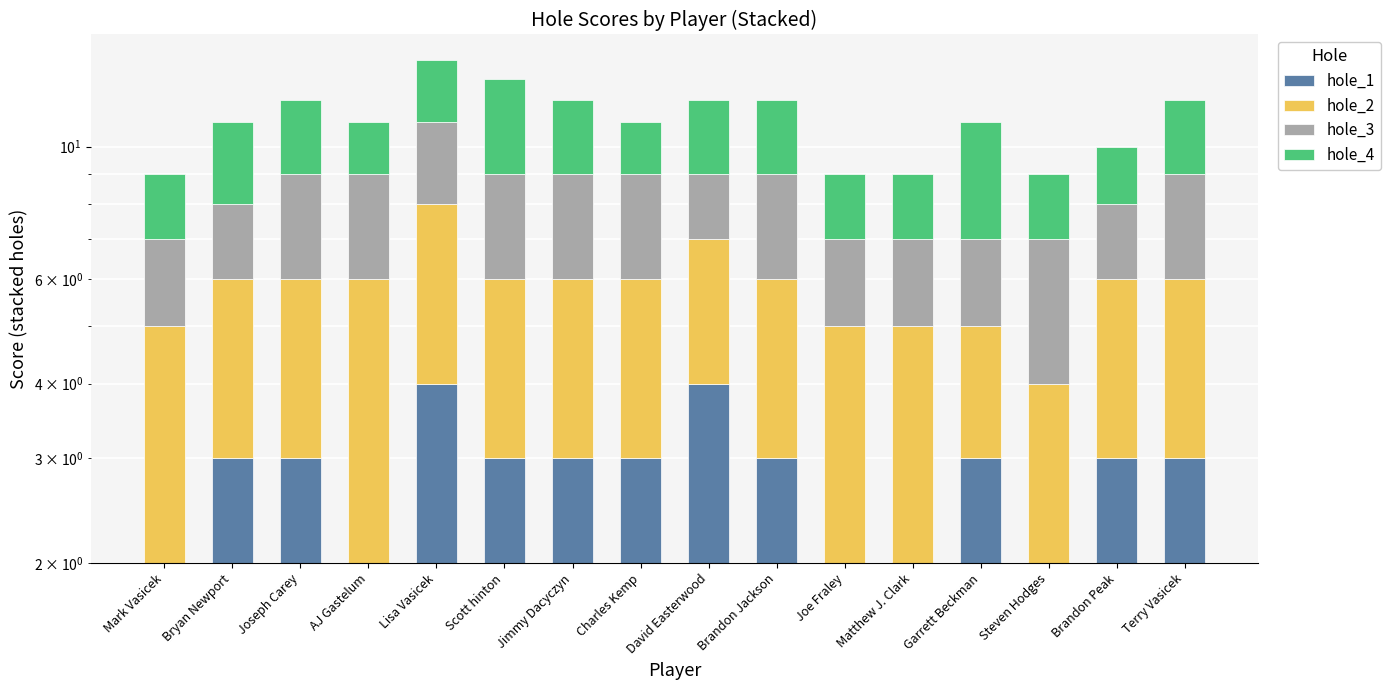

List the series in order of their overall mean, highest first.

hole_2, hole_1, hole_4, hole_3